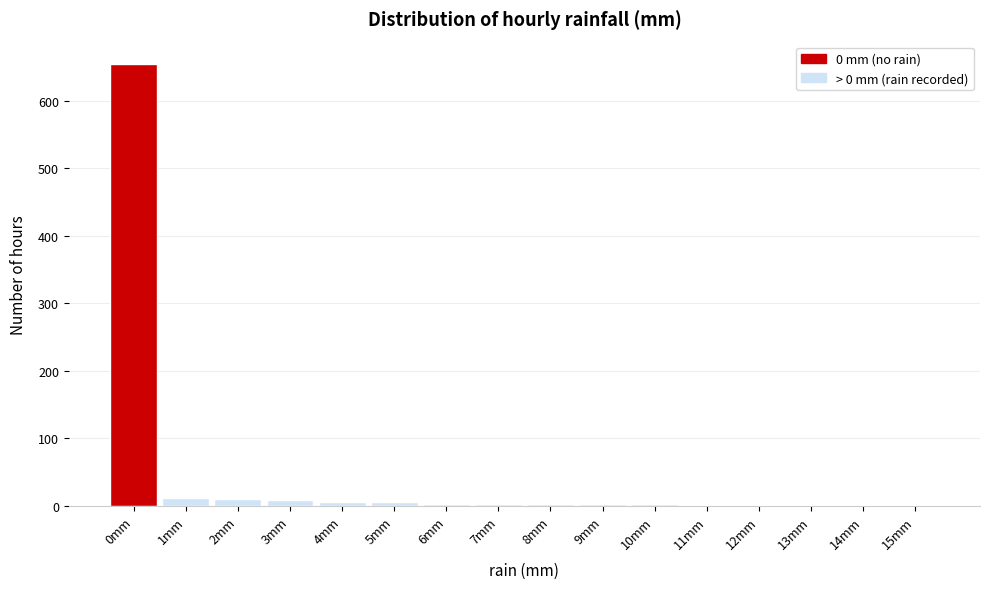

What is the sum of all values?

711